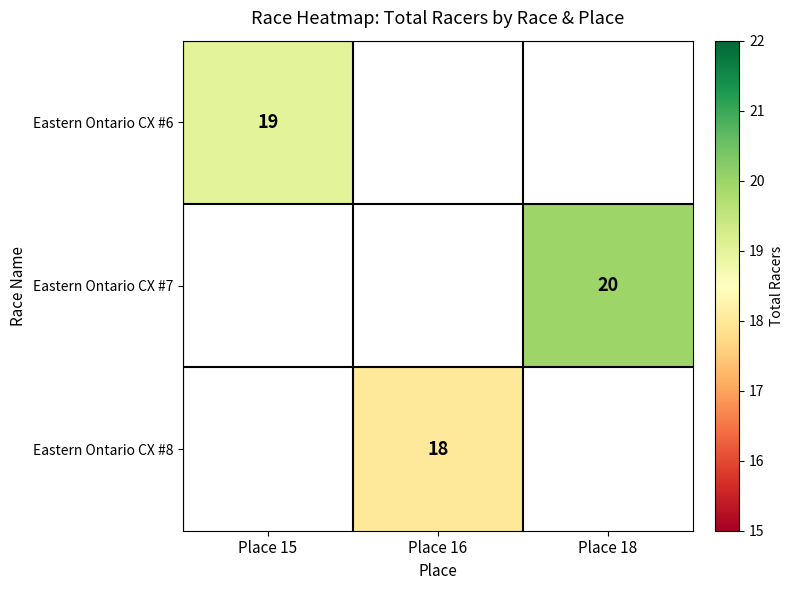

The value of Eastern Ontario CX #8 at Place 16 is 28. True or false?

False